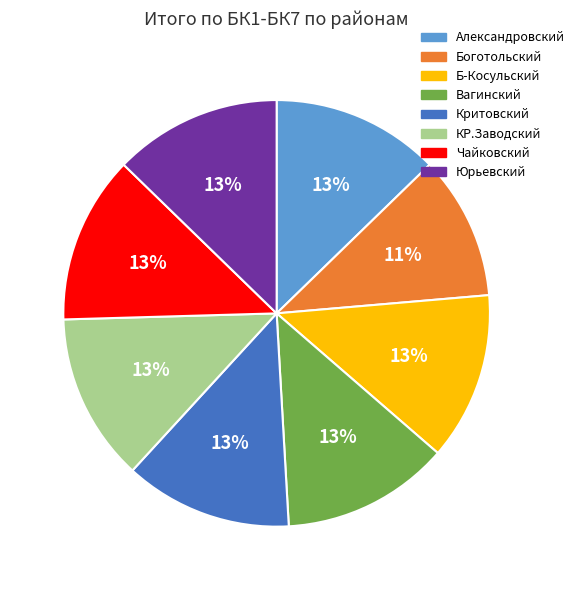

To the nearest percent, what is the difference between the Боготольский and КР.Заводский slice percentages?

2%